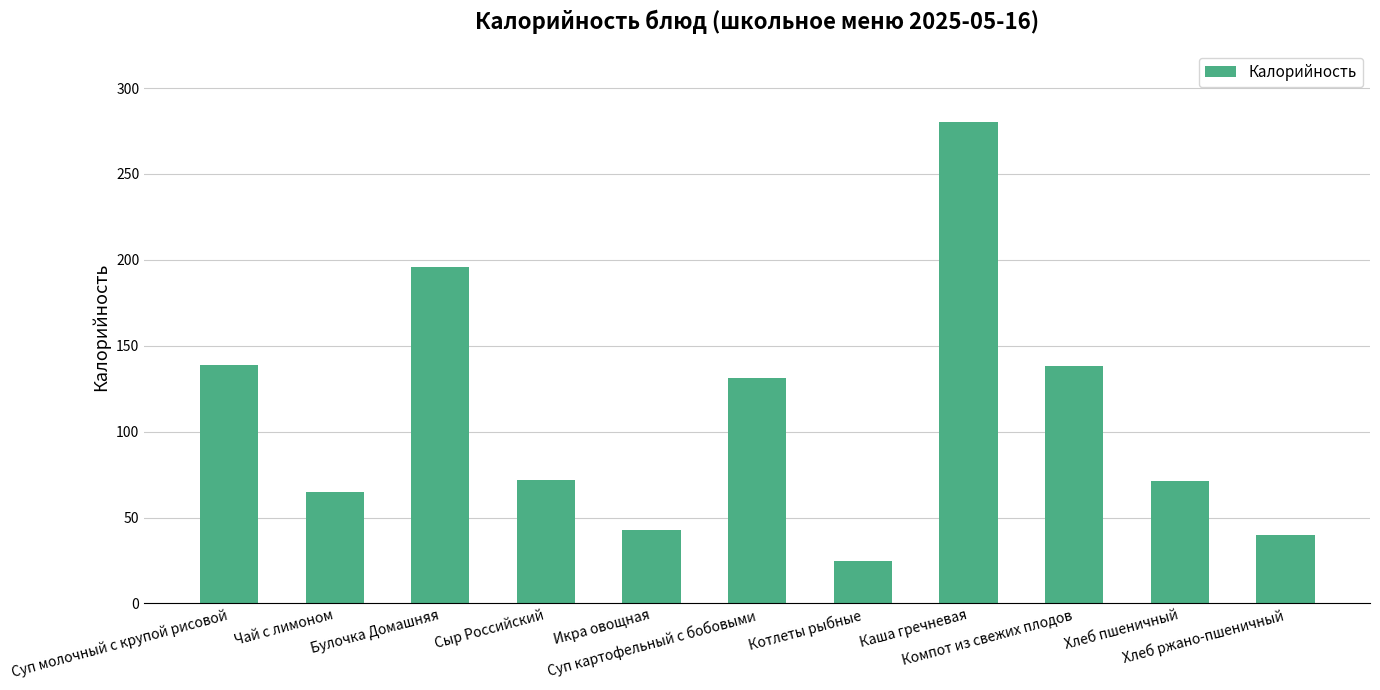

Which has a higher value, Булочка Домашняя or Хлеб пшеничный?

Булочка Домашняя